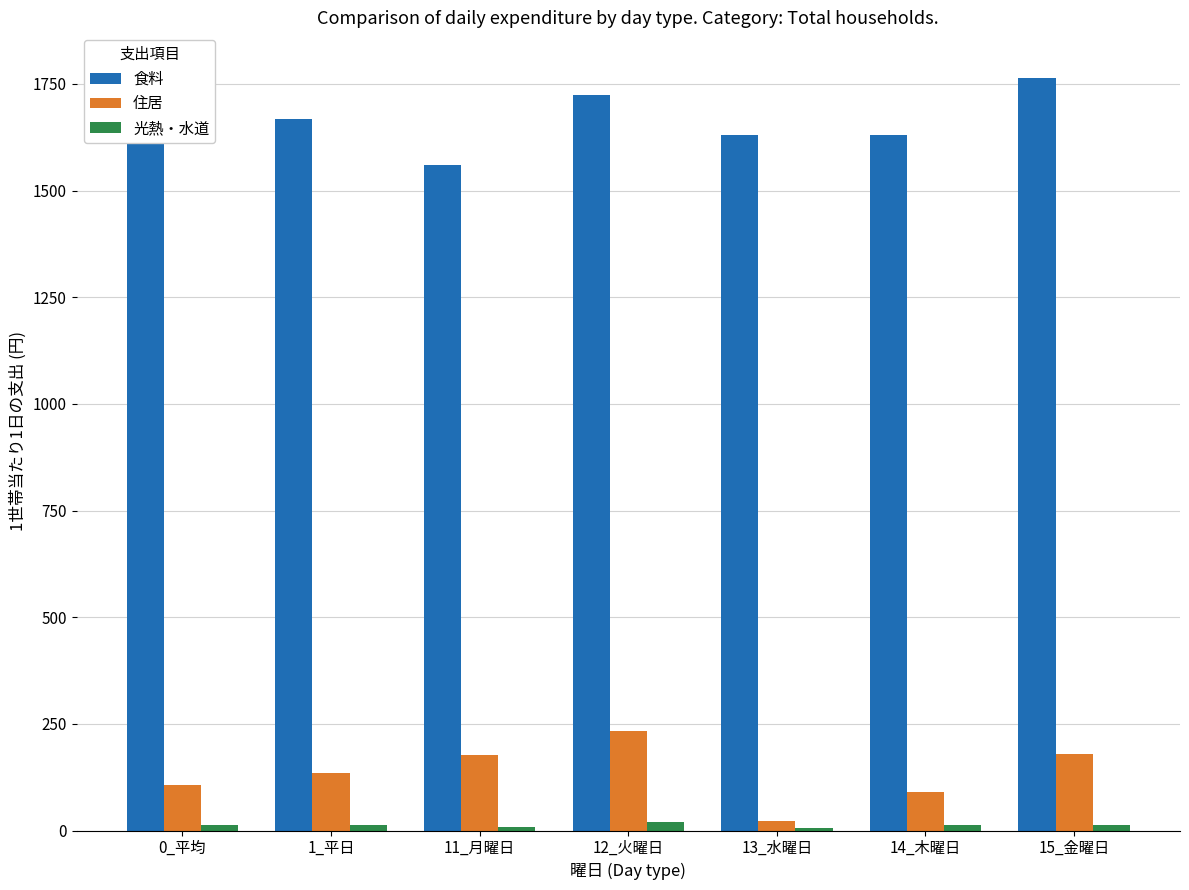

What is the approximate value of 住居 at 12_火曜日?

233.8